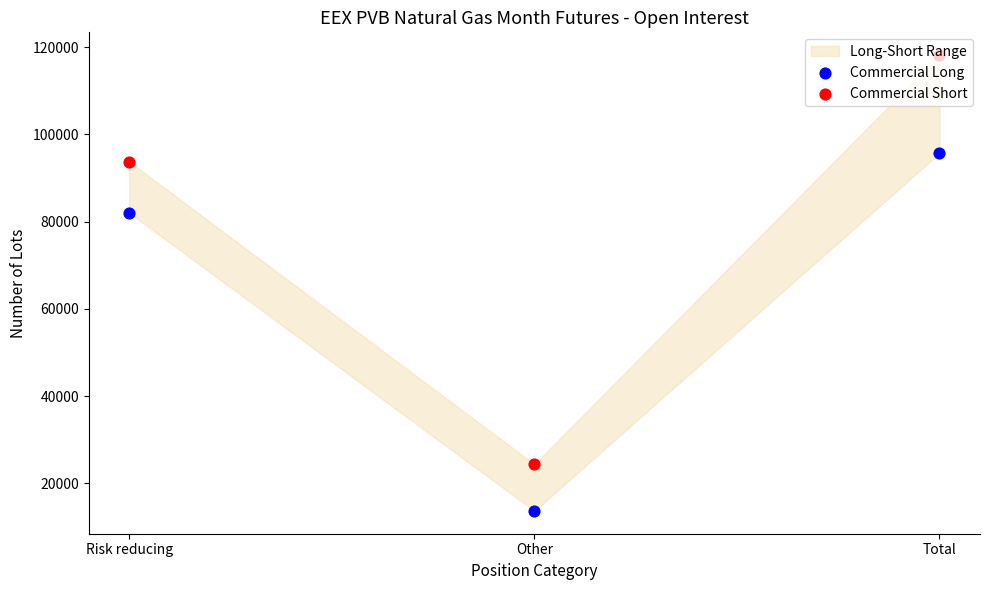

Which series reaches the maximum Y coordinate?

Commercial Short